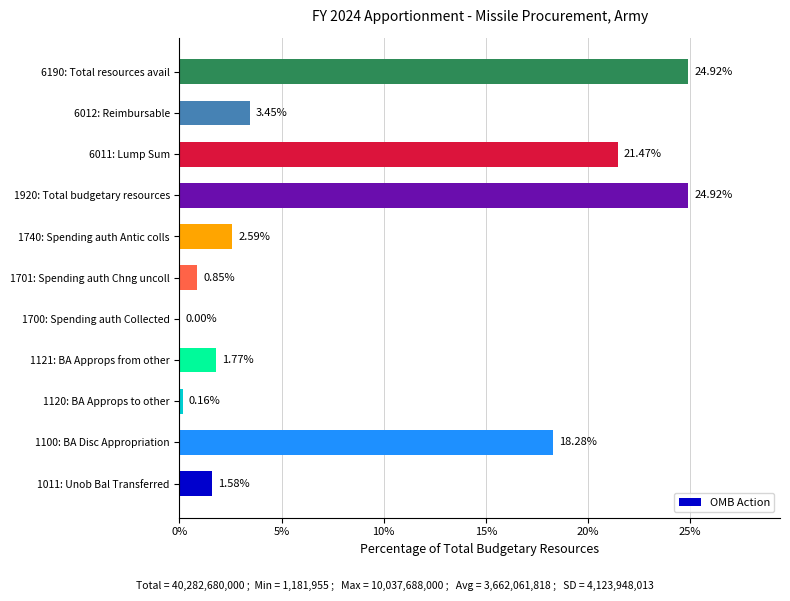

What is the sum of the values at 1740: Spending auth Antic colls and 1120: BA Approps to other?

2.8